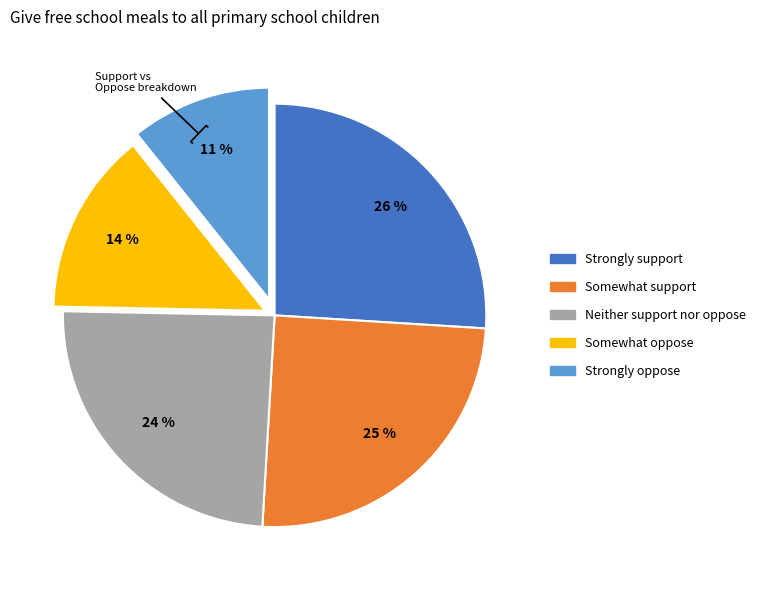

Is Somewhat support the majority of the pie?

No